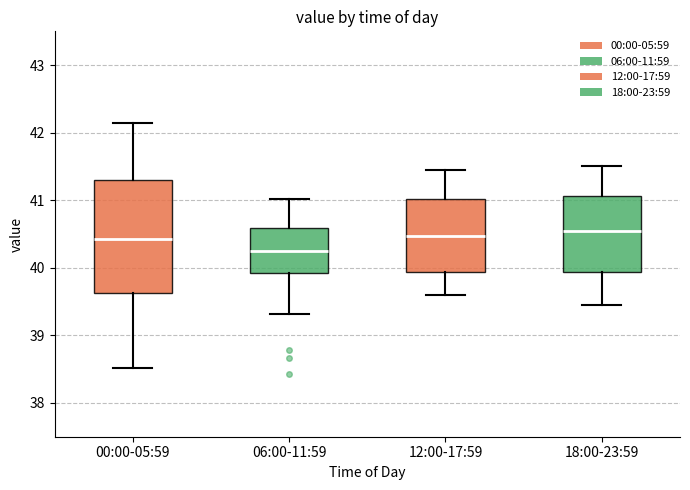

Reading left to right, read every box against the y-axis: the position of its median line, the range the box covers, and the ends of its whiskers. The values are not printed on the chart, so give them approximately, as read against the axis.

00:00-05:59: median 40.4, box 39.6 to 41.3, whiskers 38.5 to 42.2
06:00-11:59: median 40.2, box 39.9 to 40.6, whiskers 39.3 to 41.0
12:00-17:59: median 40.5, box 39.9 to 41.0, whiskers 39.6 to 41.5
18:00-23:59: median 40.6, box 39.9 to 41.1, whiskers 39.5 to 41.5